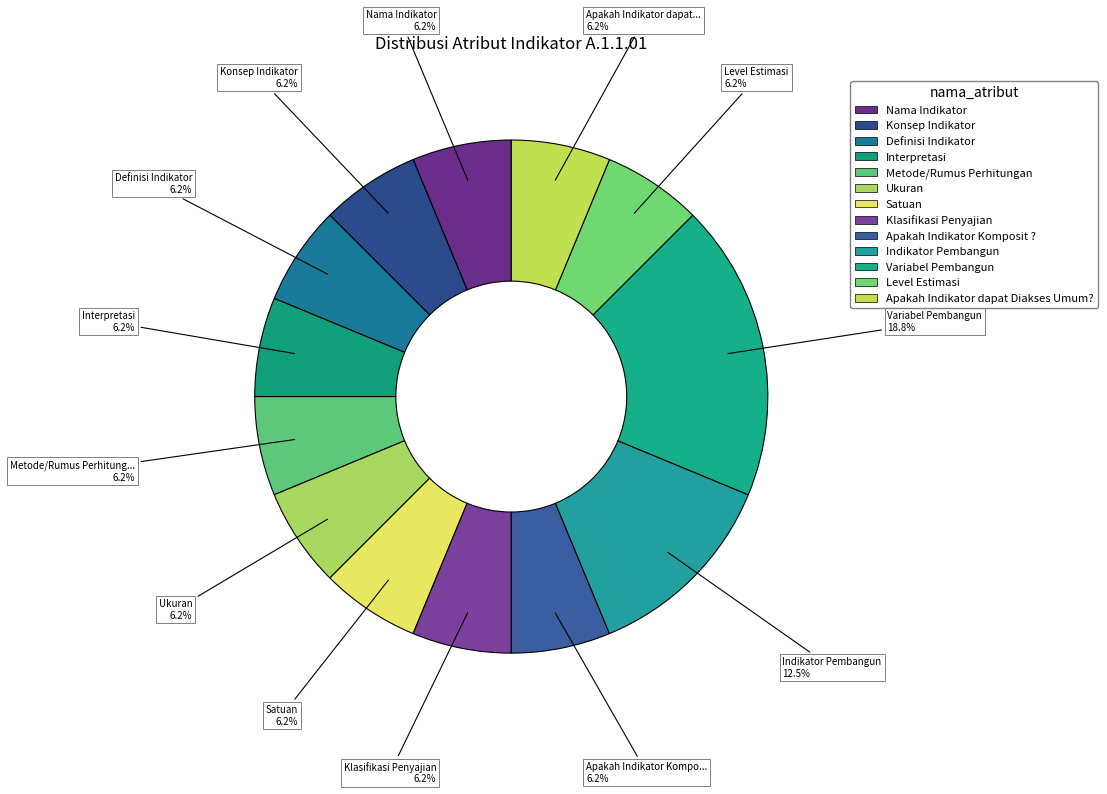

What is the largest slice in the pie chart?

Variabel Pembangun